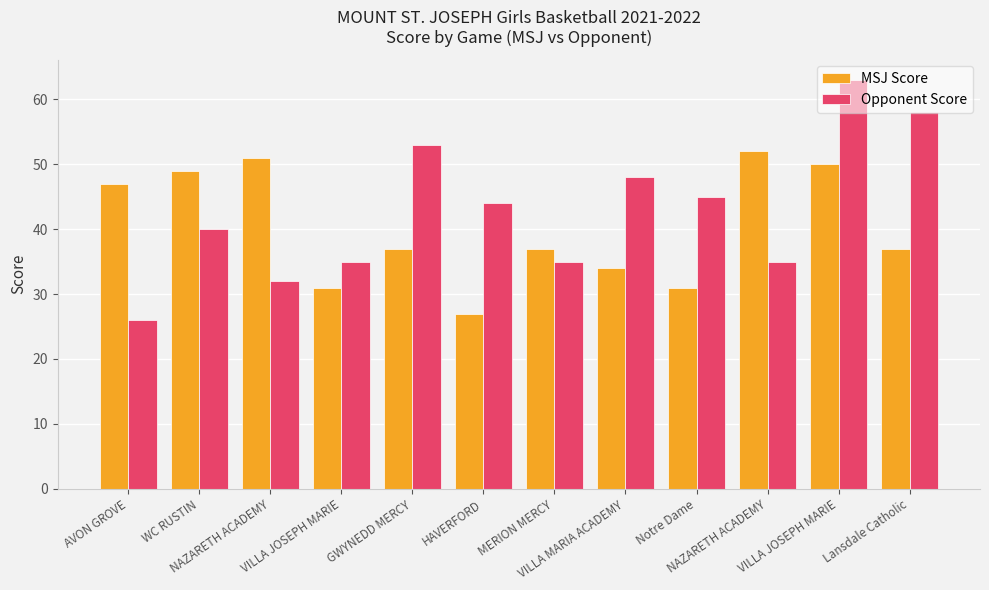

Is it true that Opponent Score equals 19 at Notre Dame?

False